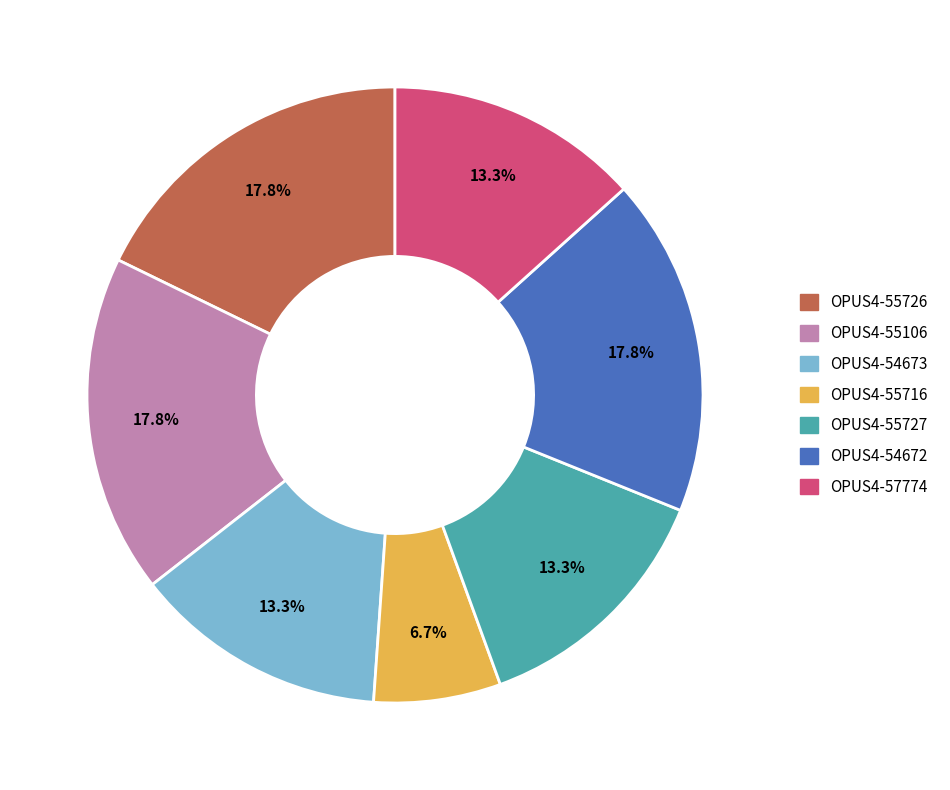

Is there a majority slice in this chart?

No